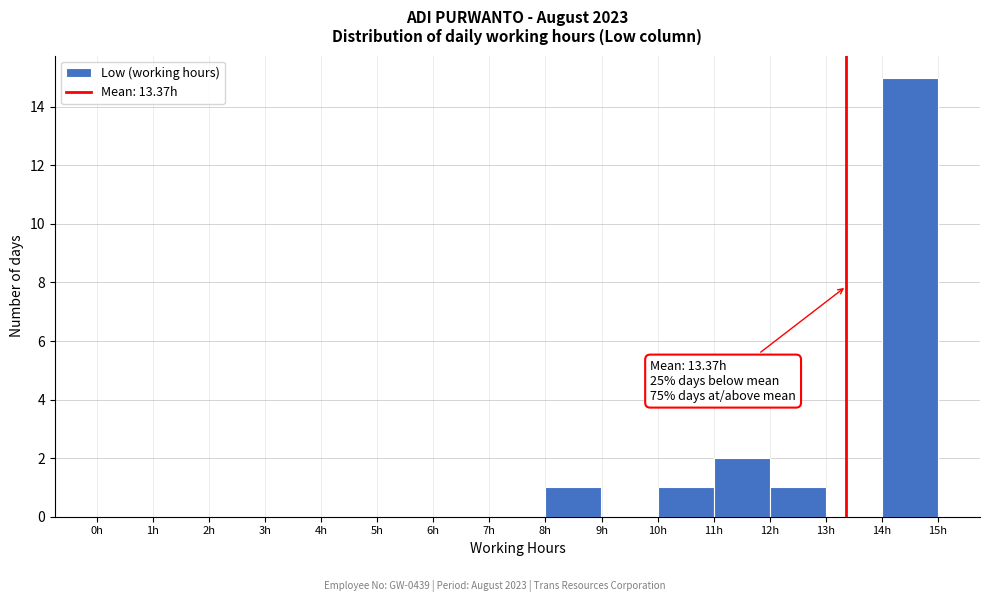

Over which range of the x-axis is the bar tallest?

14 to 15